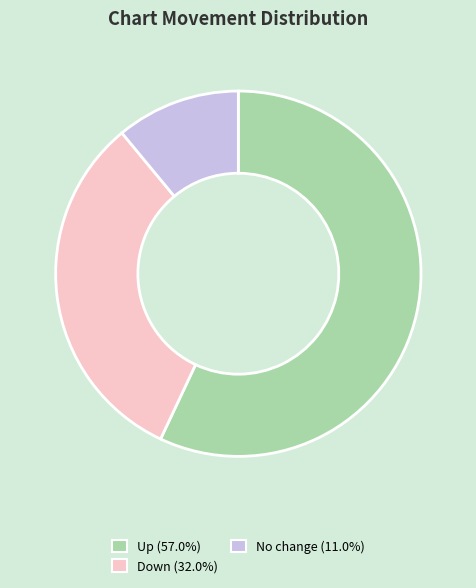

Does any single category account for the majority?

Yes